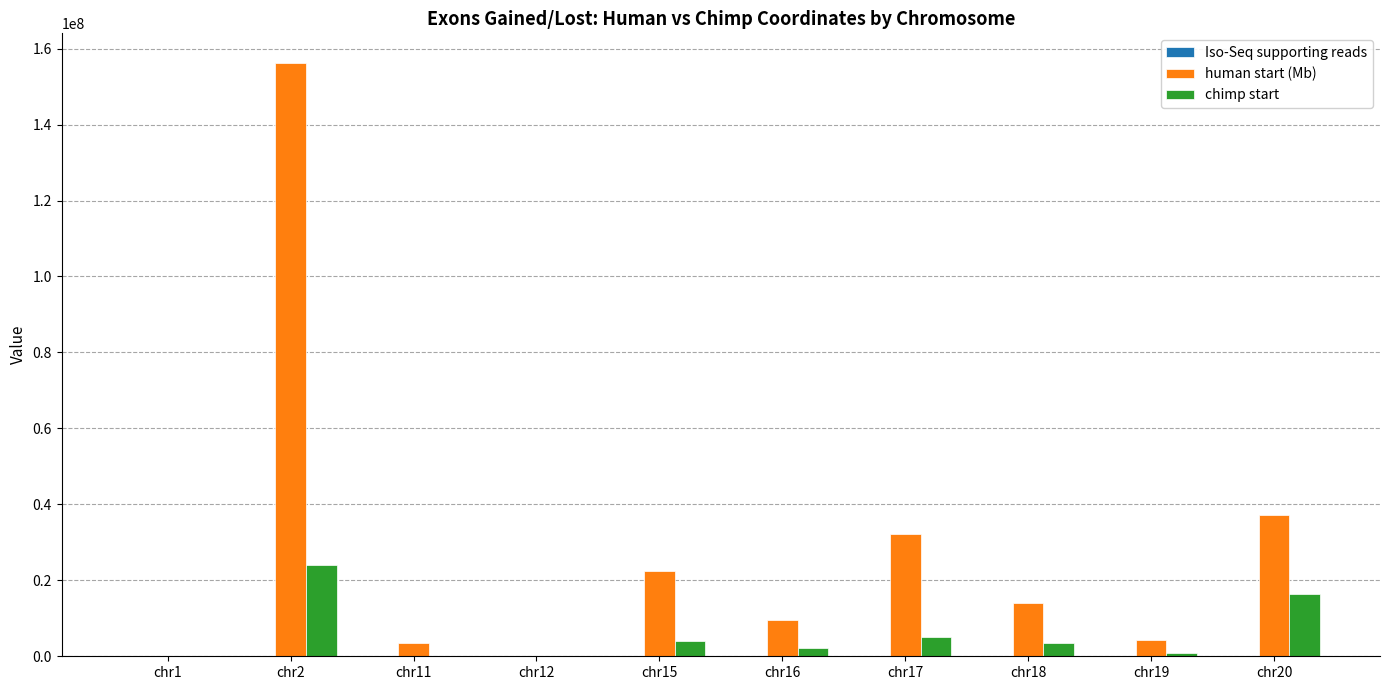

Which category has the highest value across all series?

chr2